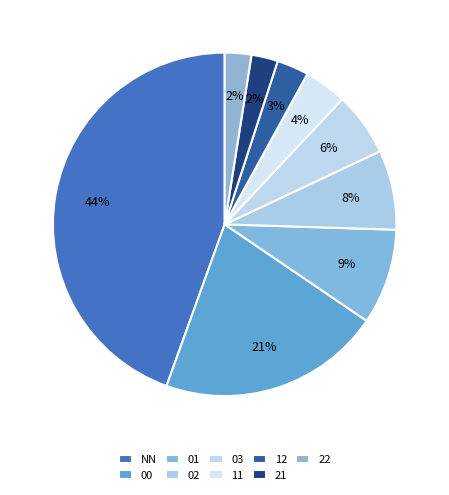

Count the number of slices in the pie.

9